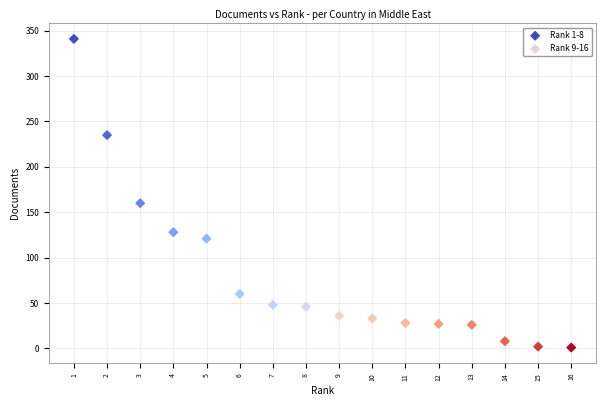

Which series has the widest spread of Y values?

Rank 1-8